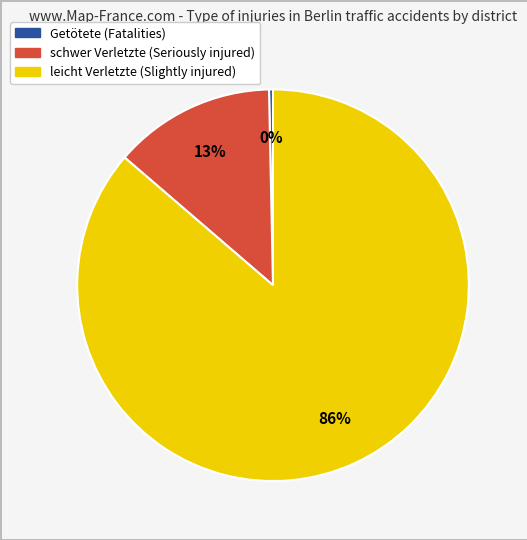

Is there any slice that represents more than half of the pie?

Yes